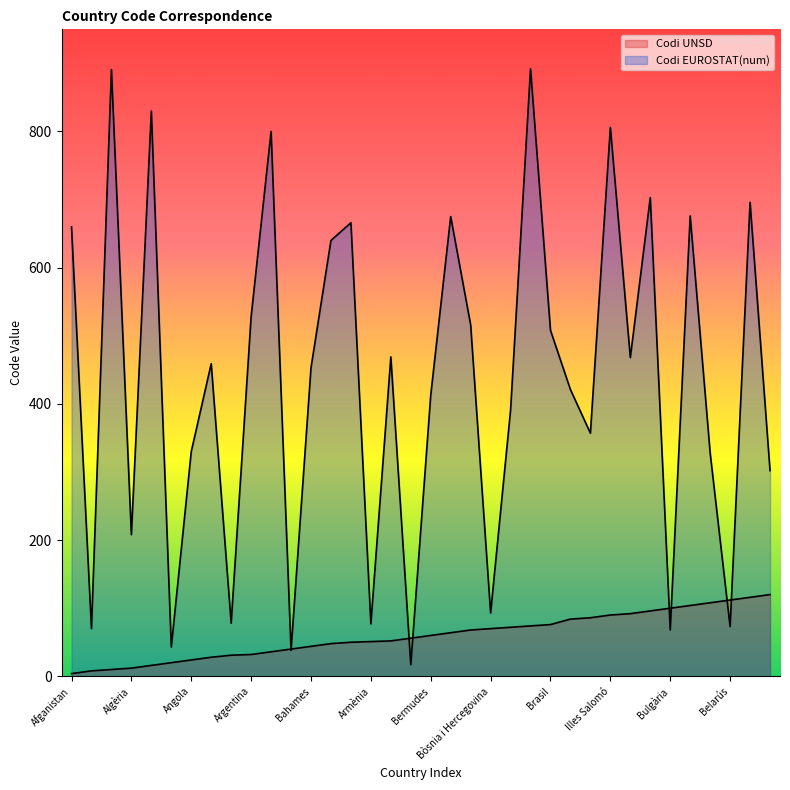

How many lines are shown in the chart?

2